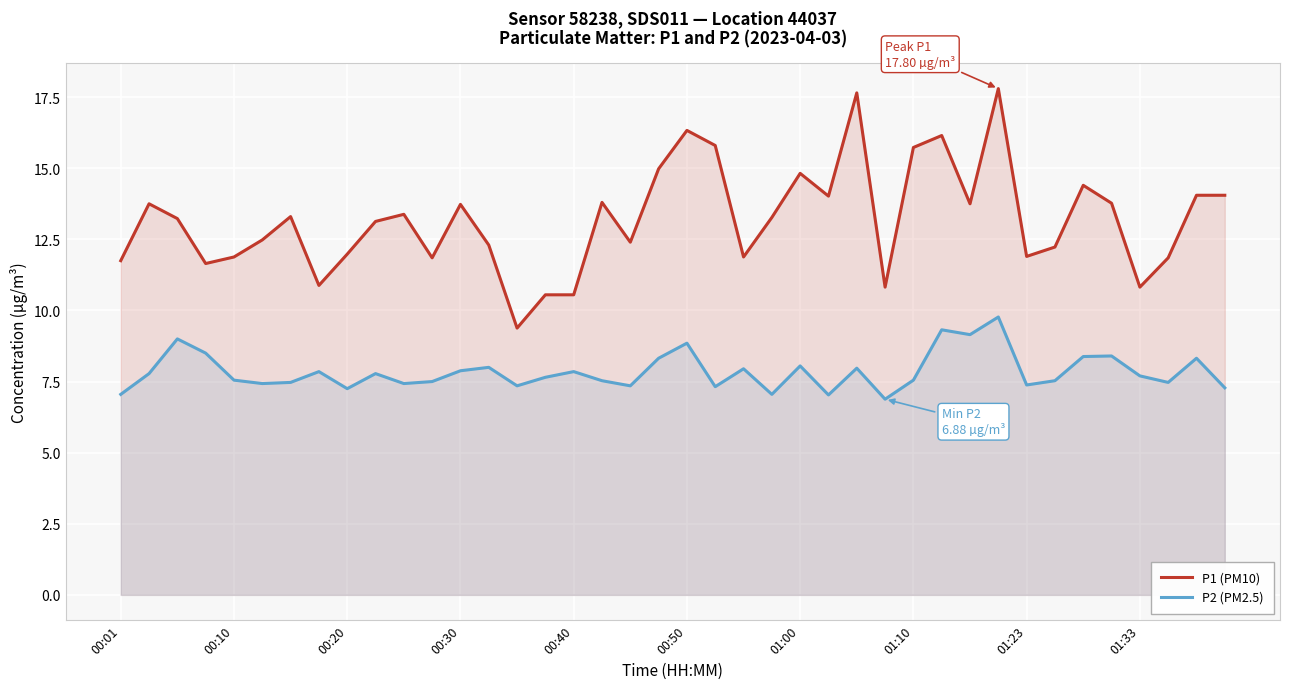

At which category is the sum across all series the highest?

31